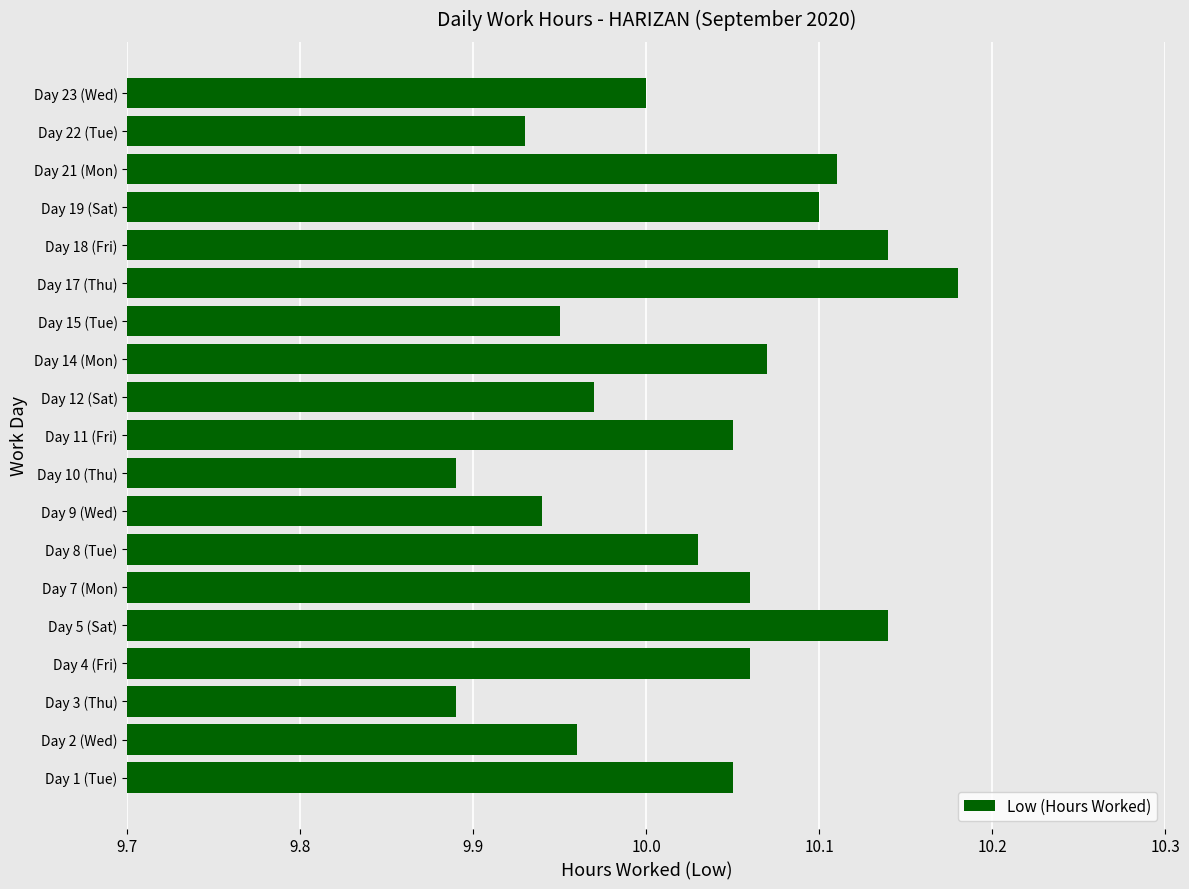

Which label corresponds to the largest value in the chart?

Day 17 (Thu)